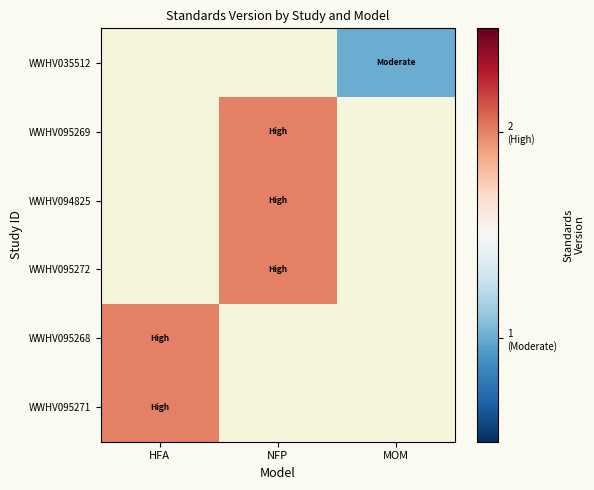

List the series in order of their peak value, highest first.

WWHV095271, WWHV095268, WWHV095272, WWHV094825, WWHV095269, WWHV035512